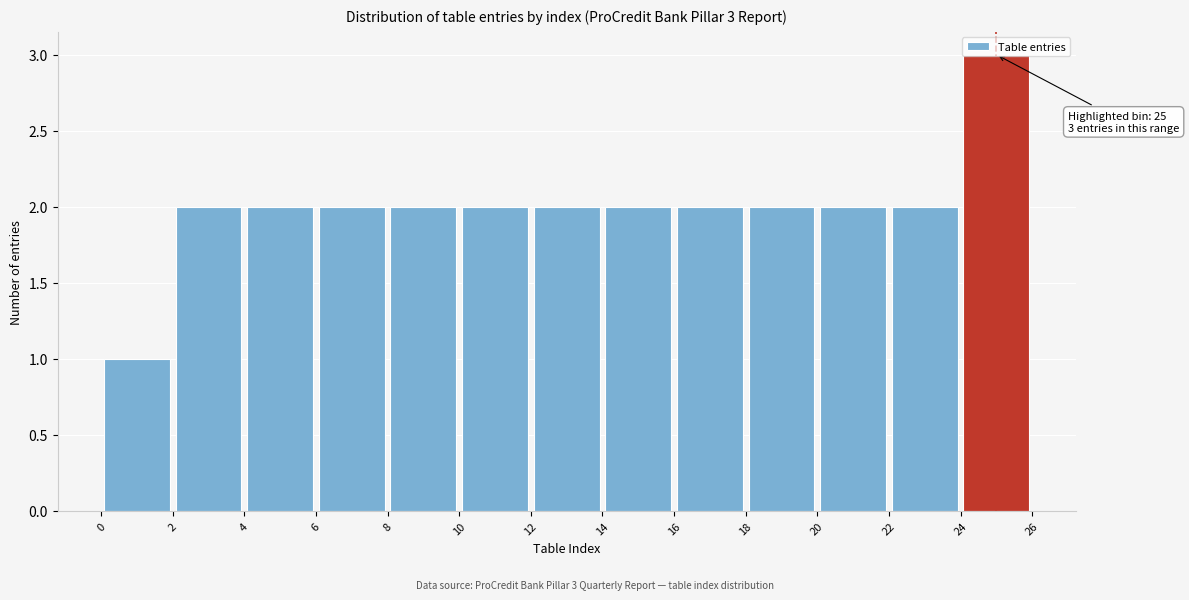

Over which range of the x-axis is the bar tallest?

24 to 26